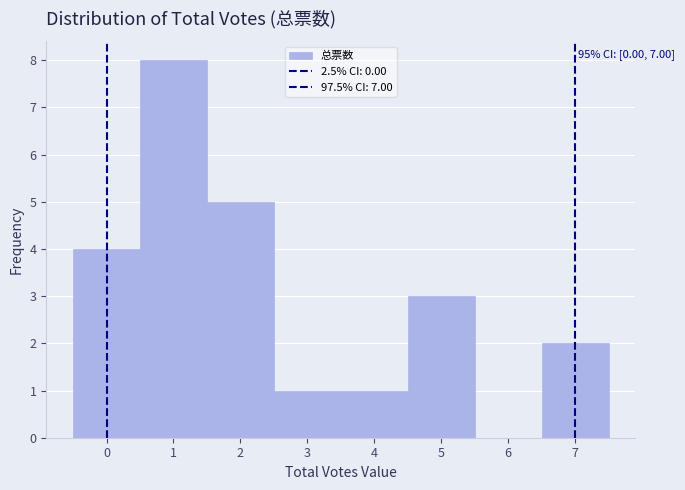

Over which range of the x-axis is the bar tallest?

0.5 to 1.5